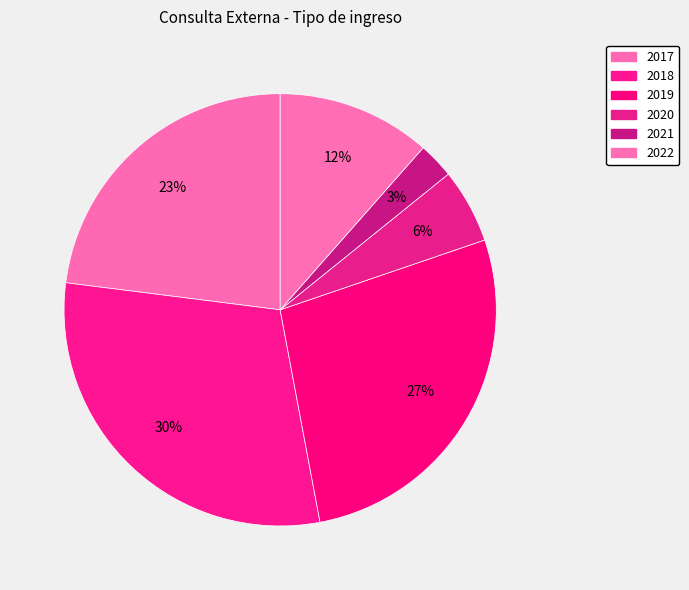

To the nearest percent, what is the difference between the 2020 and 2022 slice percentages?

6%